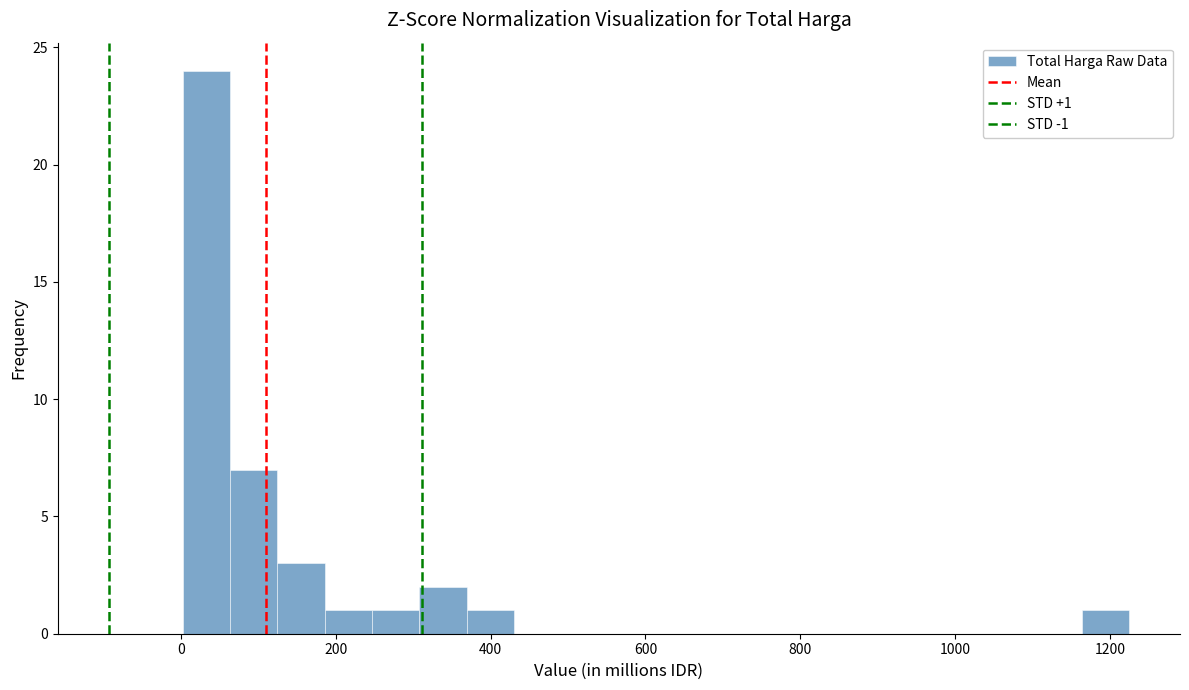

Around what value on the x-axis is the tallest bar? Give the approximate position of its centre, as read against the axis.

40